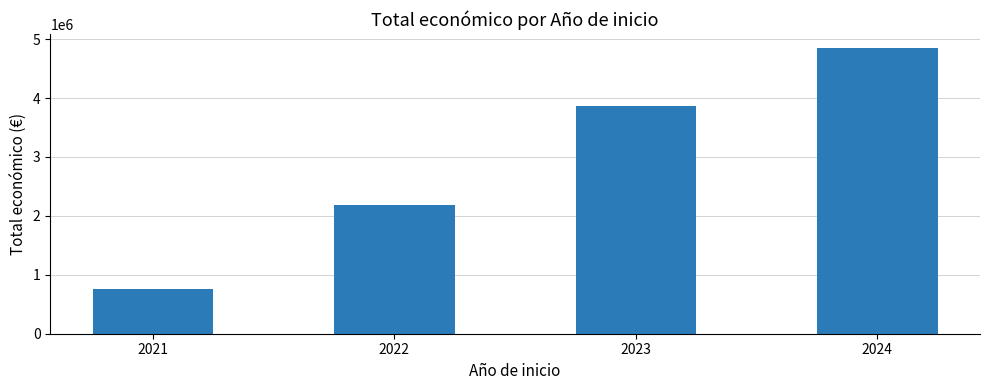

Approximately how many times larger is the value at 2021 compared to 2022?

0.3